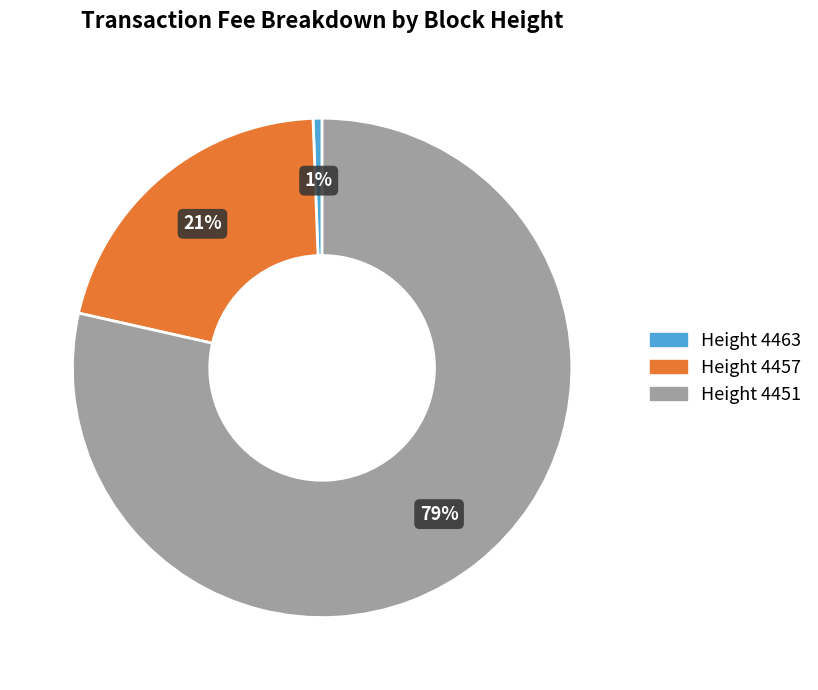

Rank the categories by value from highest to lowest.

Height 4451, Height 4457, Height 4463